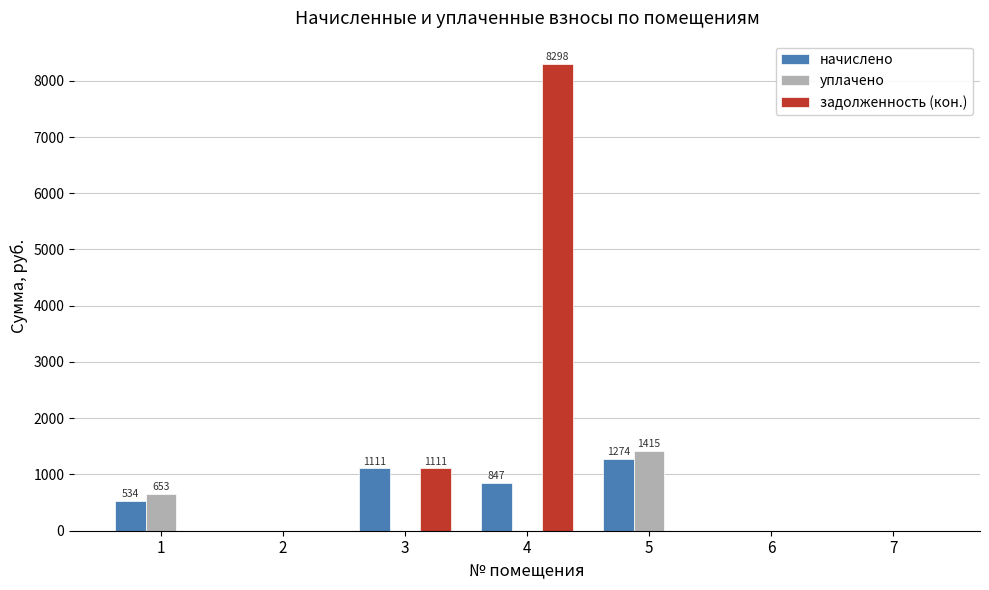

At which category is the sum across all series the highest?

4